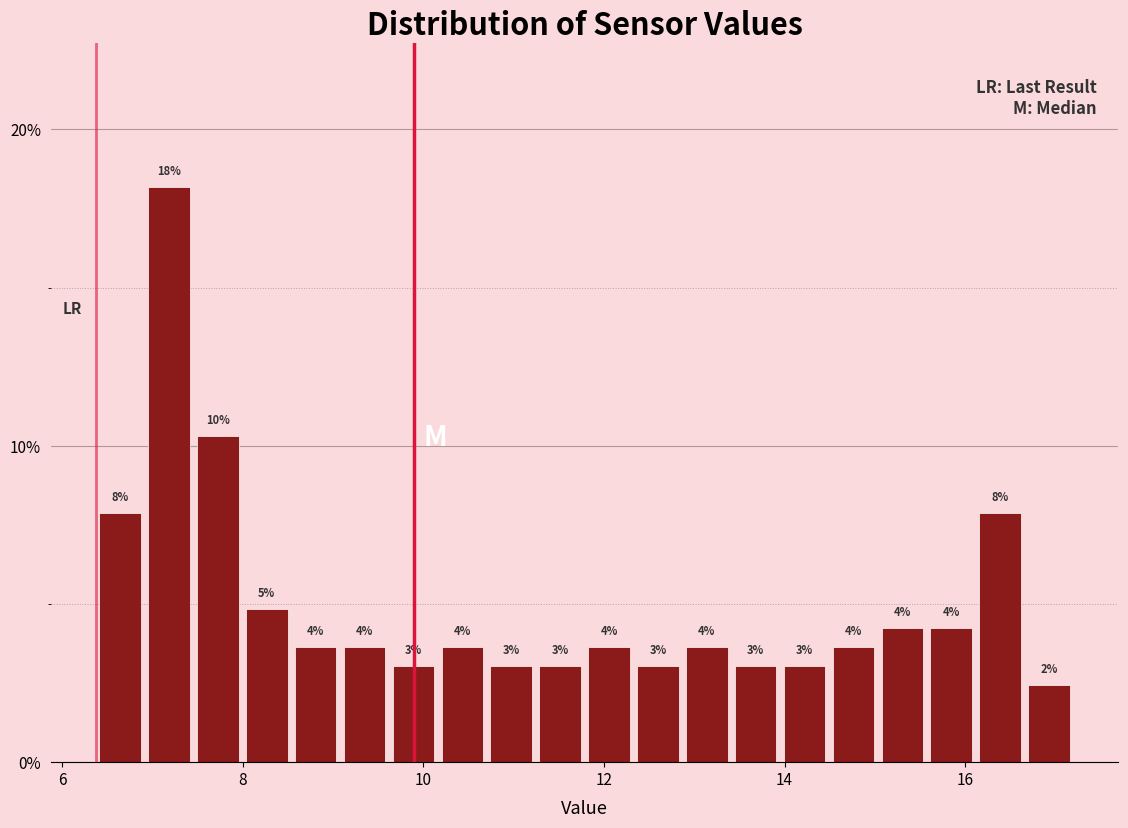

Read against the x-axis, roughly where is the centre of the tallest bar?

7.2